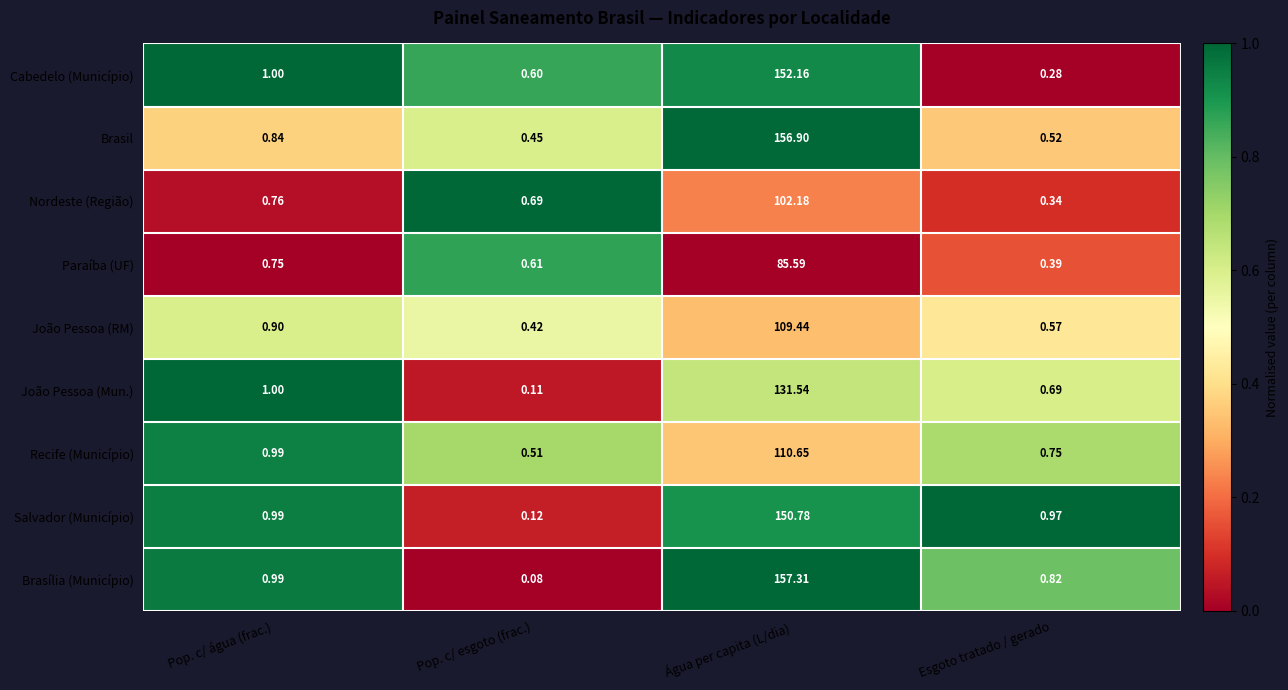

List the labels in order of Cabedelo (Município) value, smallest first.

Esgoto tratado / gerado, Pop. c/ esgoto (frac.), Pop. c/ água (frac.), Água per capita (L/dia)